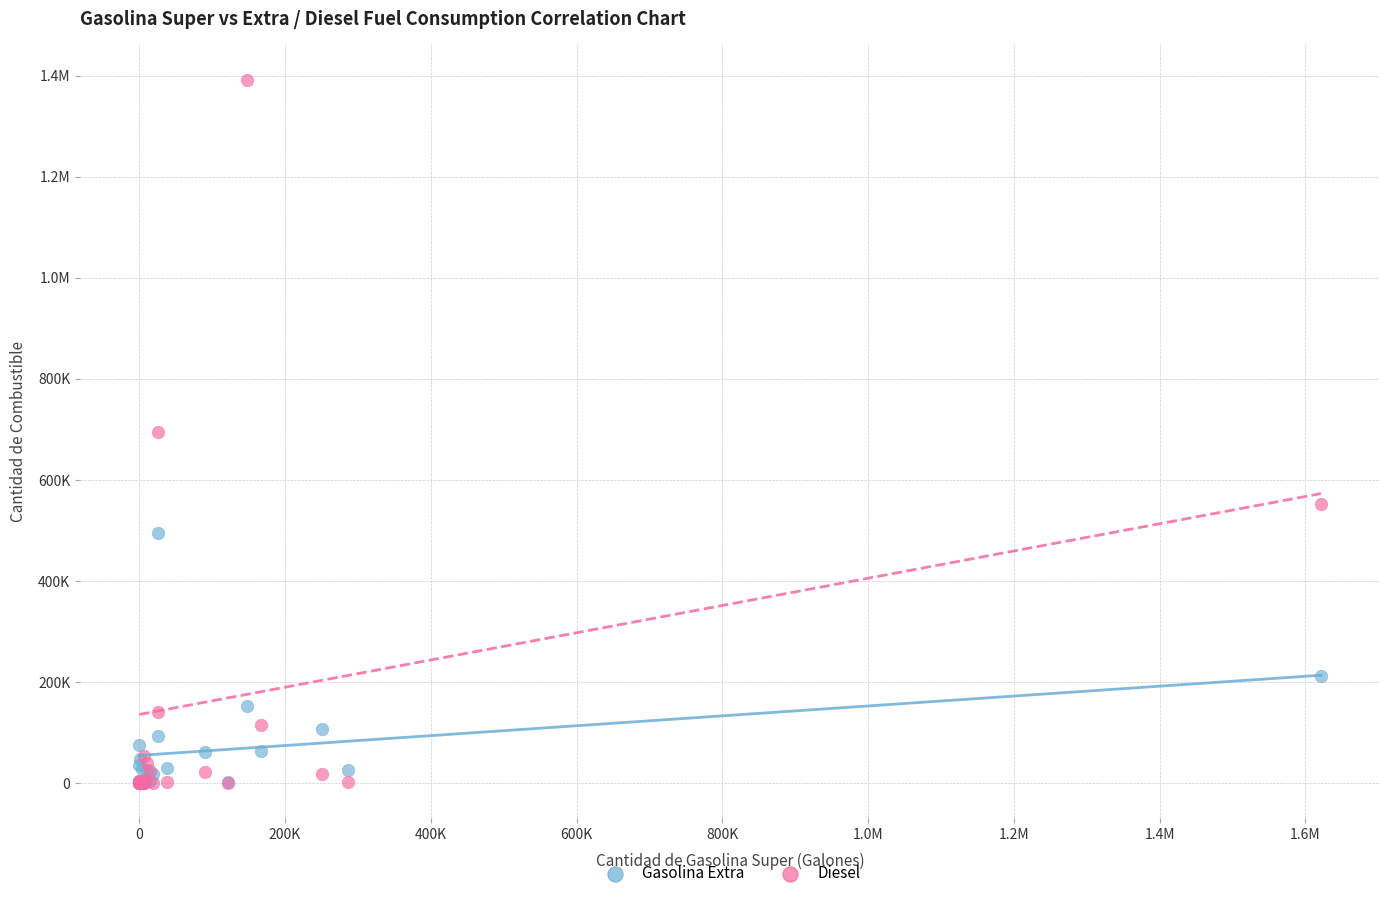

What are all the series names shown in the legend?

Gasolina Extra, Diesel